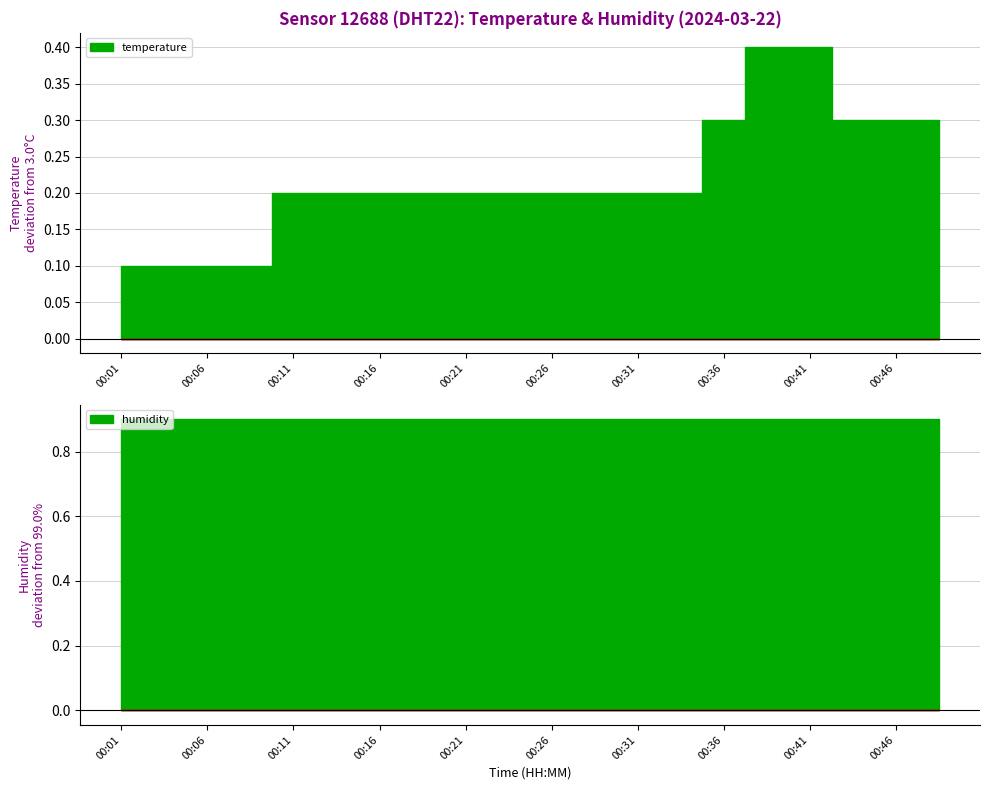

Which has a higher value, 00:38 or 00:23?

00:38